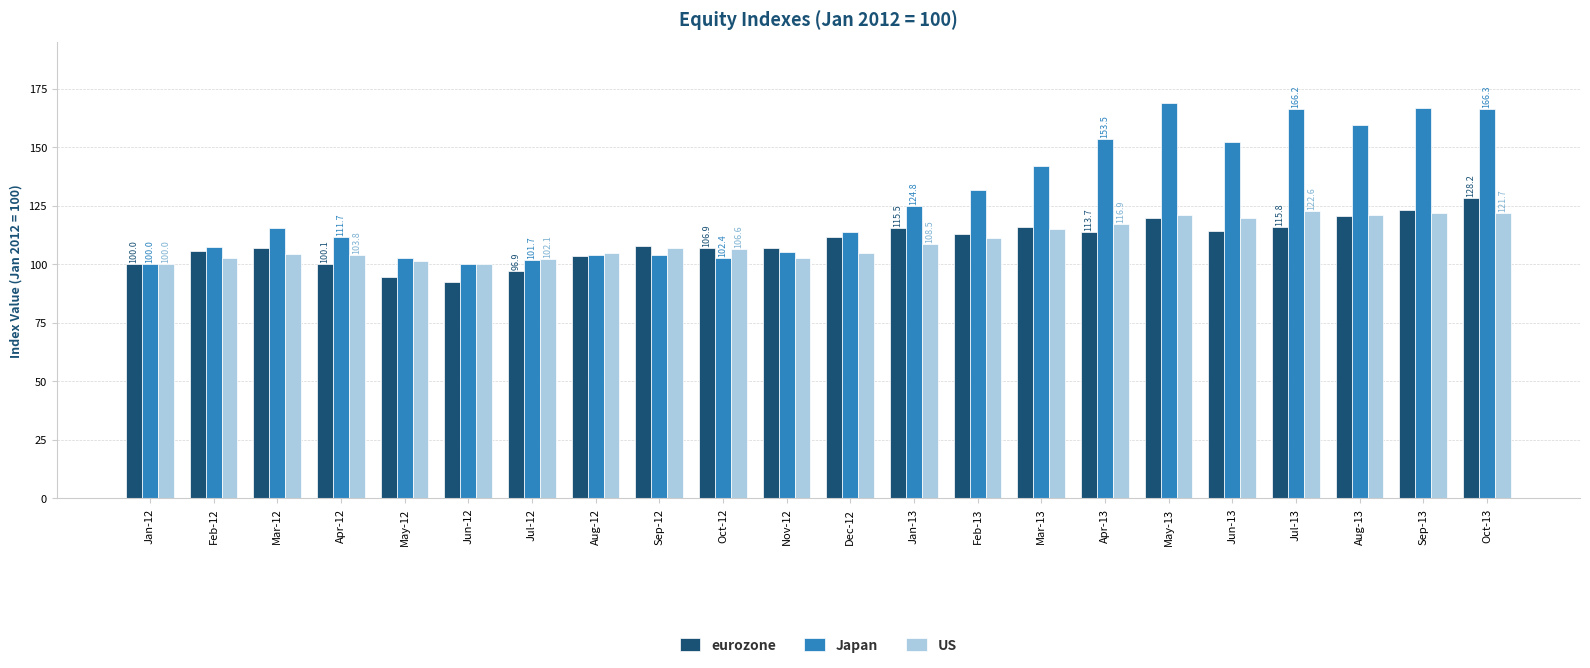

What position from the left is Sep-12?

9